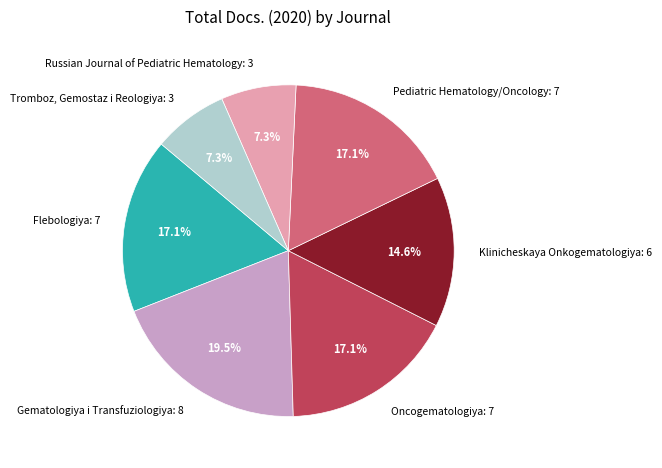

To the nearest percent, what is the combined percentage of Russian Journal of Pediatric Hematology: 3 and Pediatric Hematology/Oncology: 7?

24%